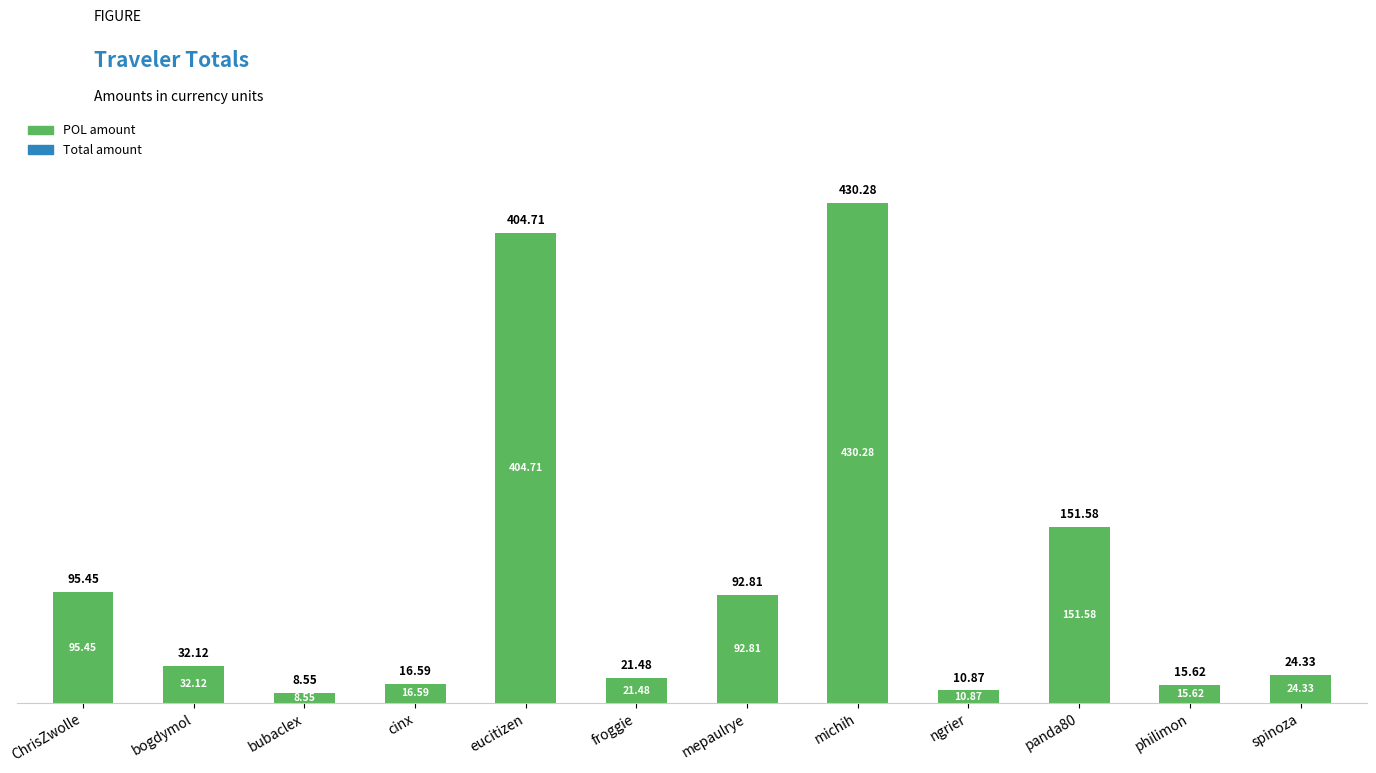

What is the difference between the second highest and minimum values?

396.2